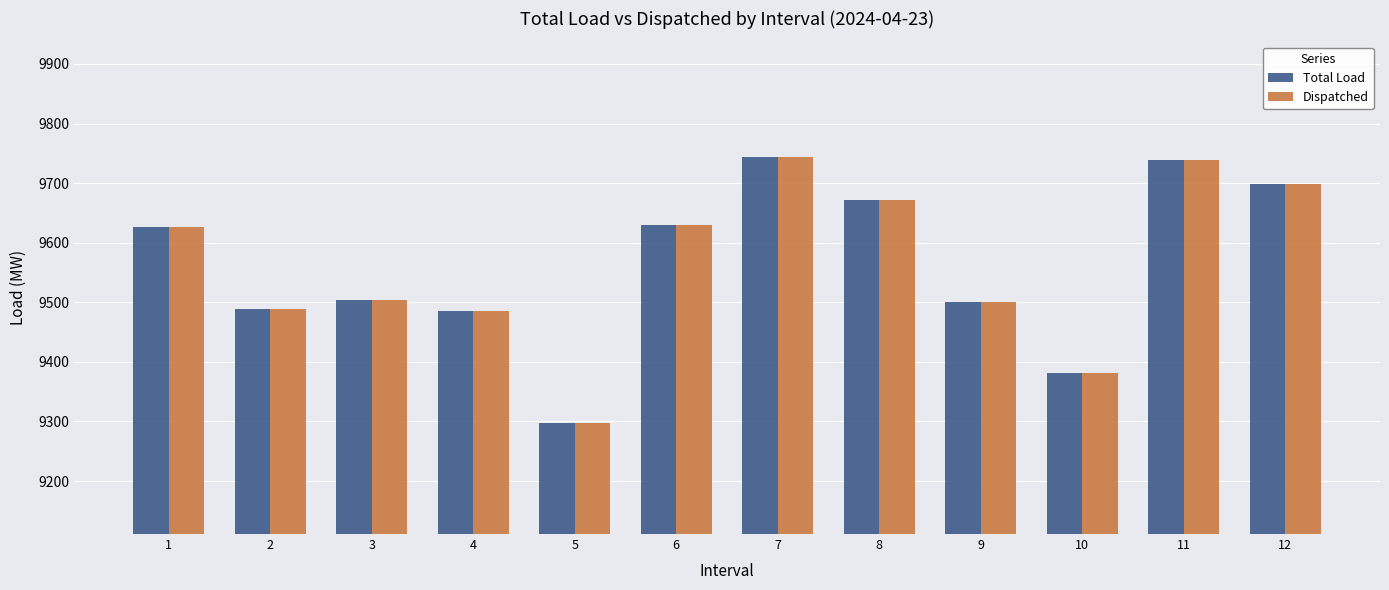

Are the bars horizontal?

No